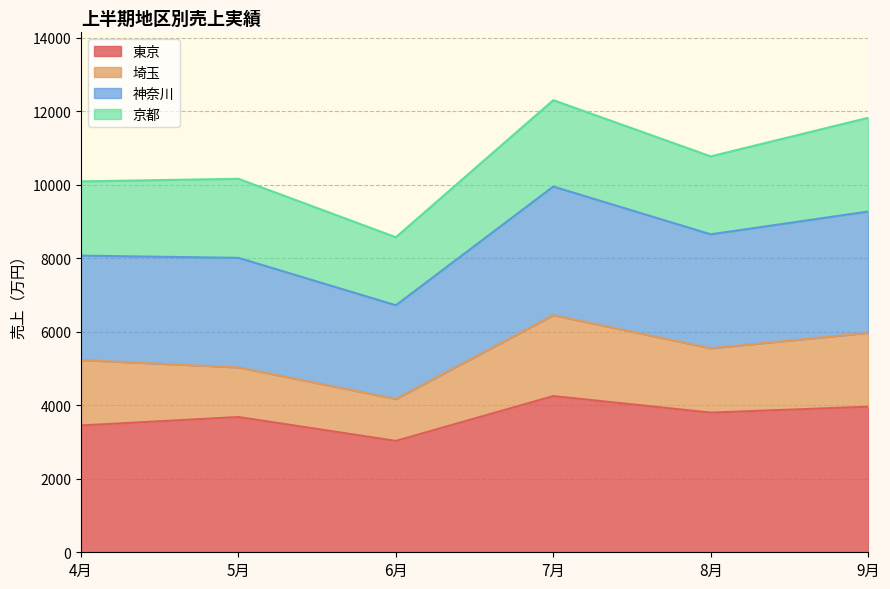

What is the smallest value displayed?

3030